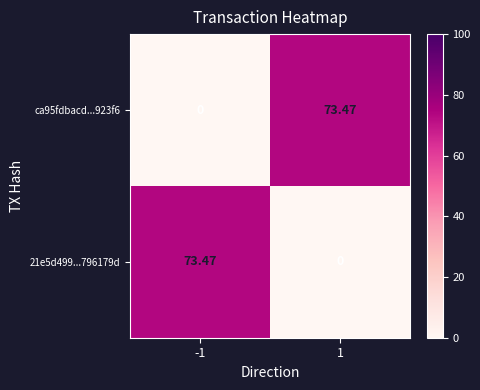

At which category is the sum across all series the highest?

-1